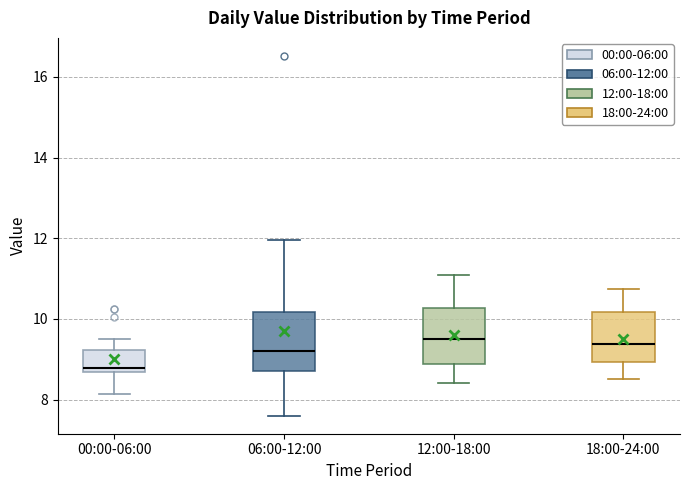

Reading left to right, transcribe this box plot: for each box, give where its median line is, the range the box spans, and where its two whiskers end, as read against the y-axis. The values are not printed on the chart, so give them approximately, as read against the axis.

00:00-06:00: median 8.8, box 8.6 to 9.2, whiskers 8.2 to 9.6
06:00-12:00: median 9.2, box 8.8 to 10.2, whiskers 7.6 to 12.0
12:00-18:00: median 9.6, box 8.8 to 10.2, whiskers 8.4 to 11.2
18:00-24:00: median 9.4, box 9.0 to 10.2, whiskers 8.6 to 10.8